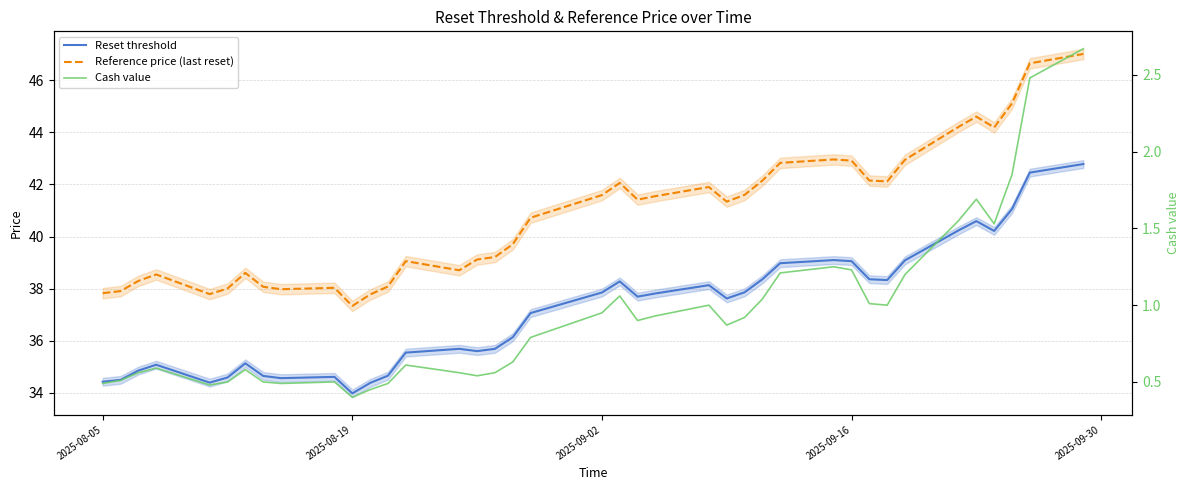

True or false: Cash value has a value of 1.6 at 32.

False